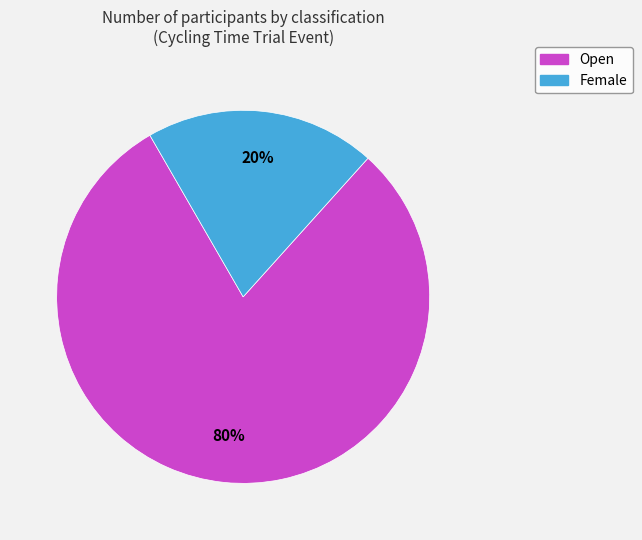

True or false: Open accounts for 80% of the total.

True